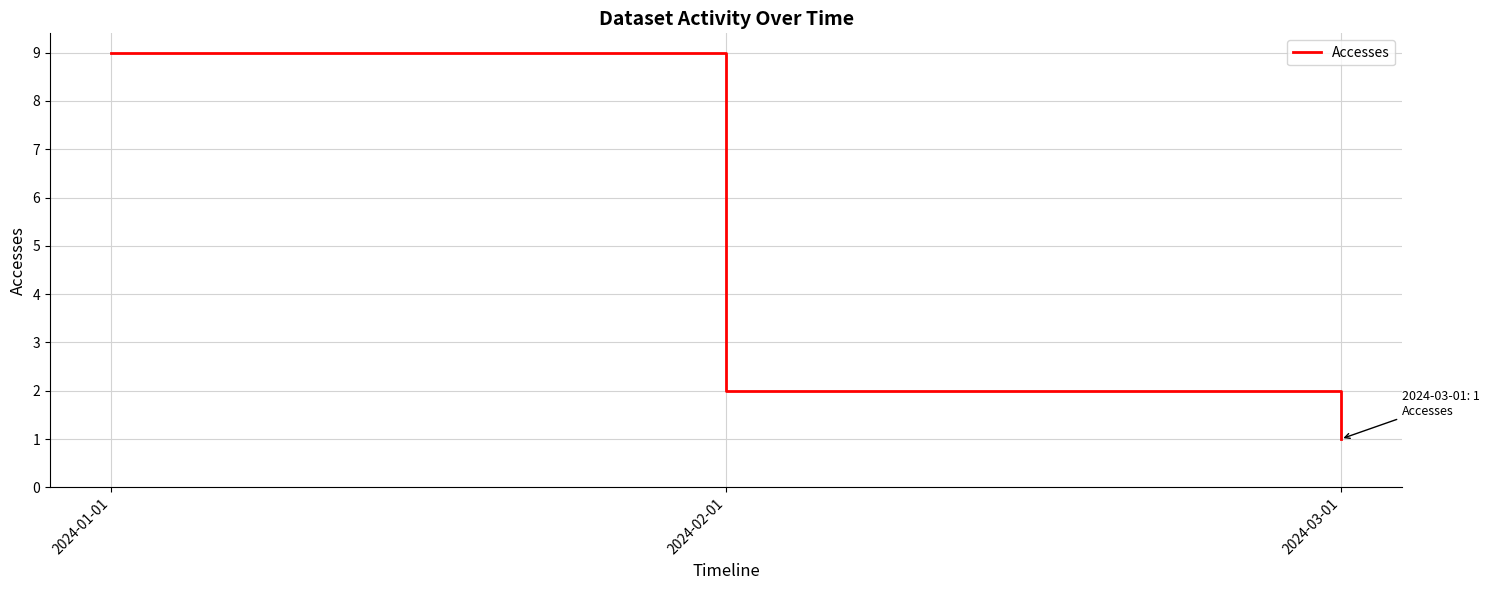

At which label does the data first exceed 2?

2024-01-01